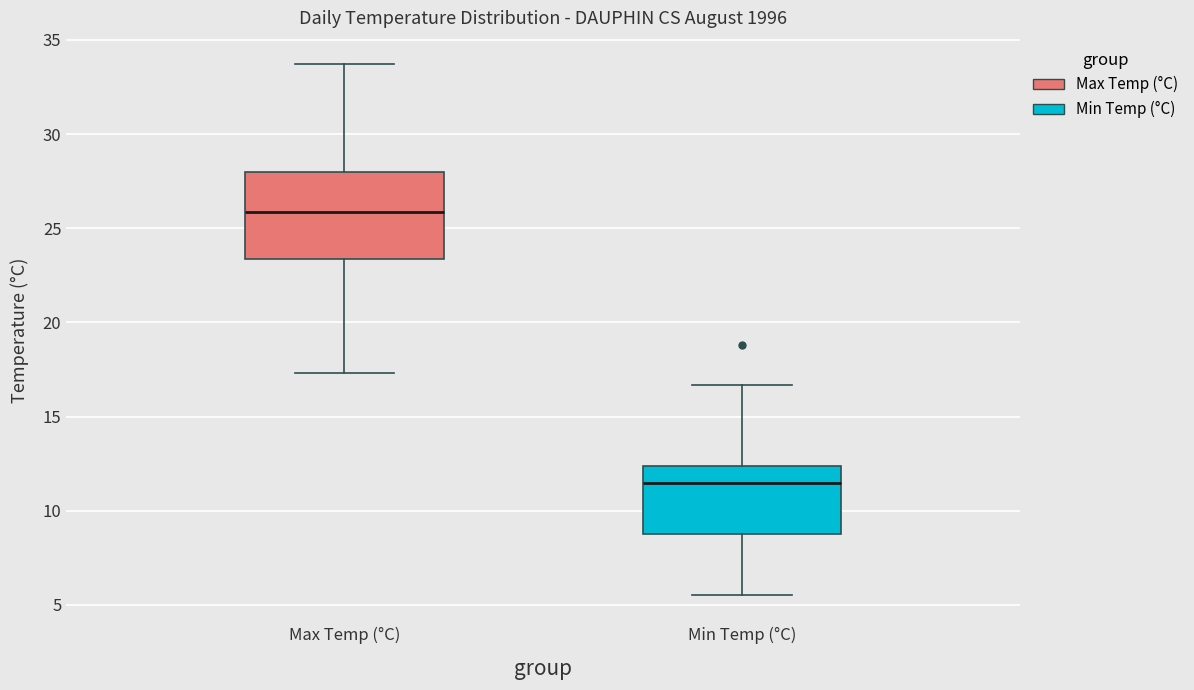

Which box's median line is the lowest?

Min Temp (°C)